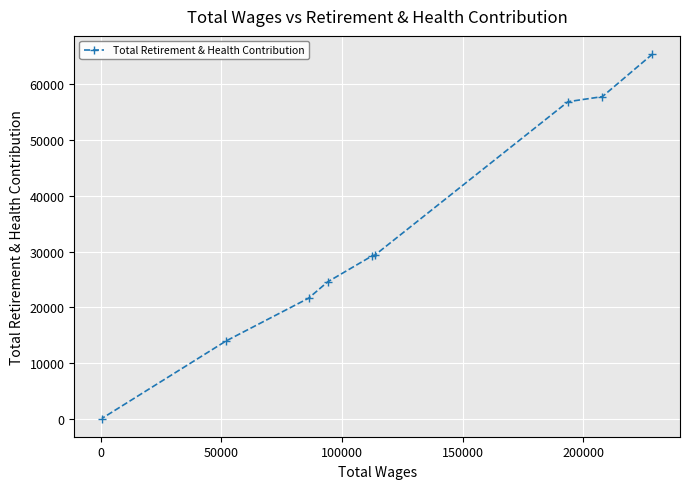

What is the average value?

33234